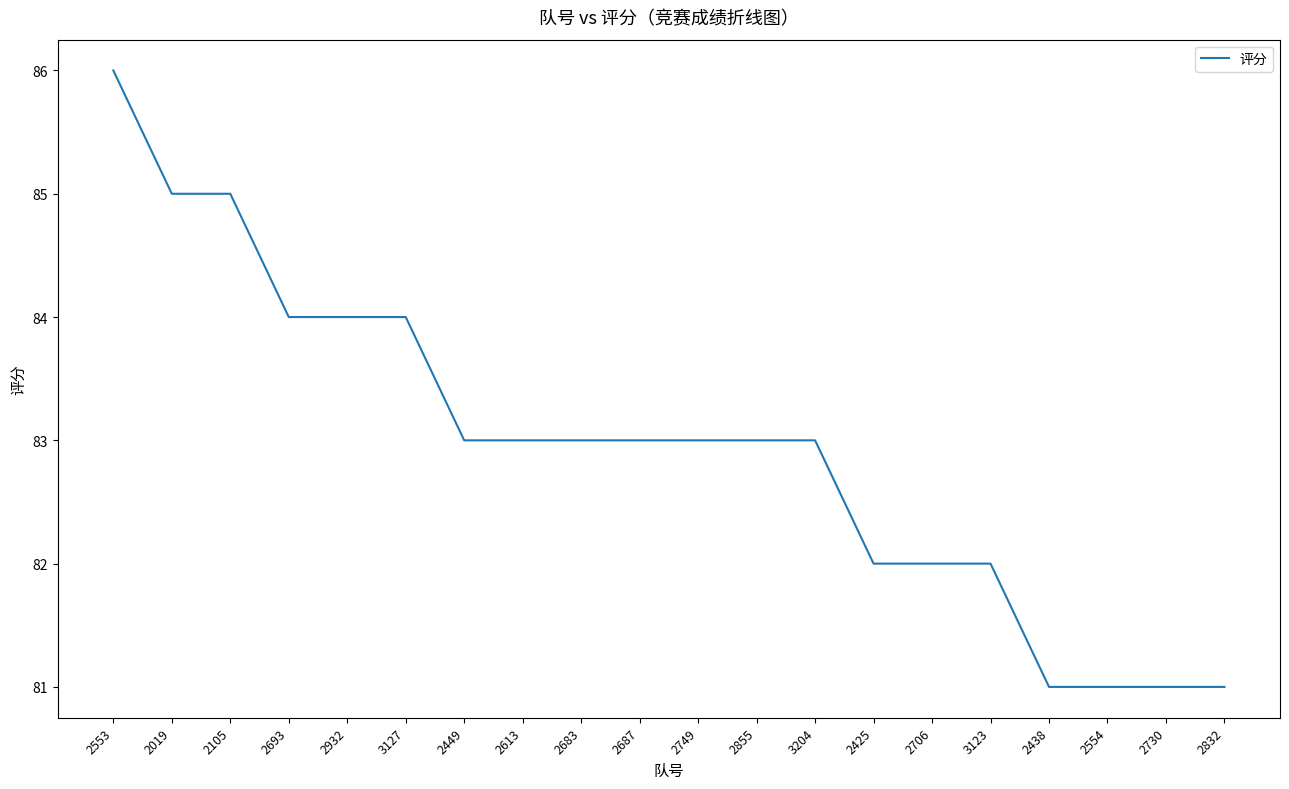

What is the change in value from 2449 to 2832?

-2